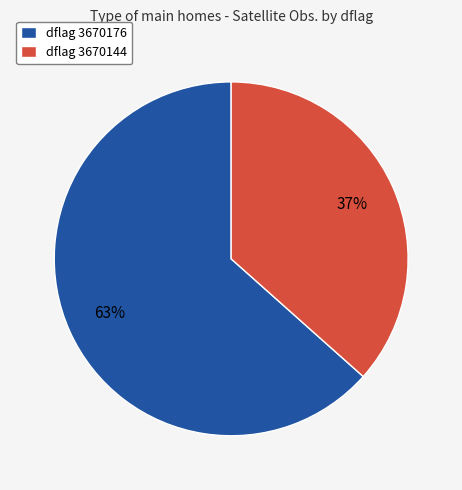

Which slice is the largest?

dflag 3670176